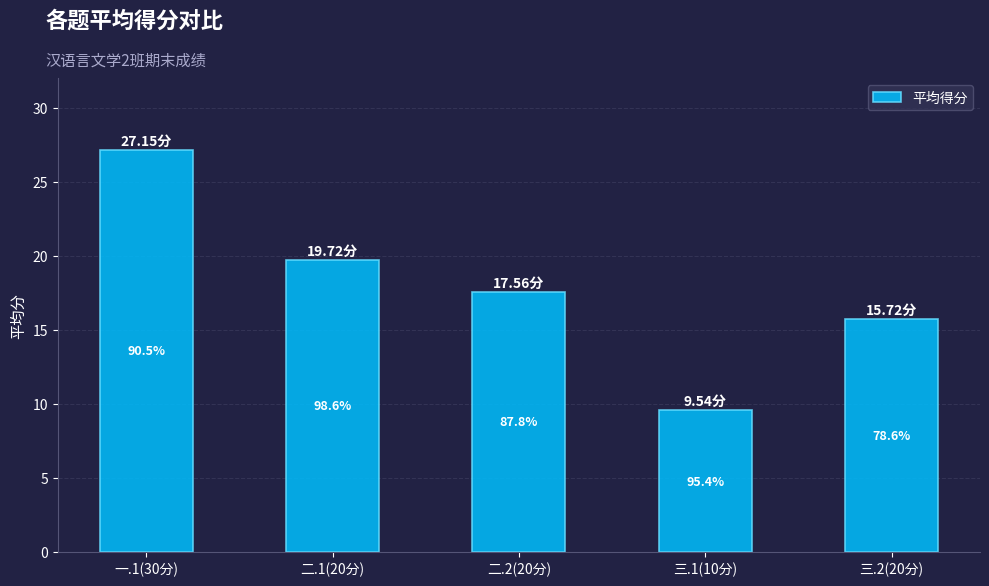

What is the ratio of the value at 一.1(30分) to the value at 二.2(20分)?

1.5